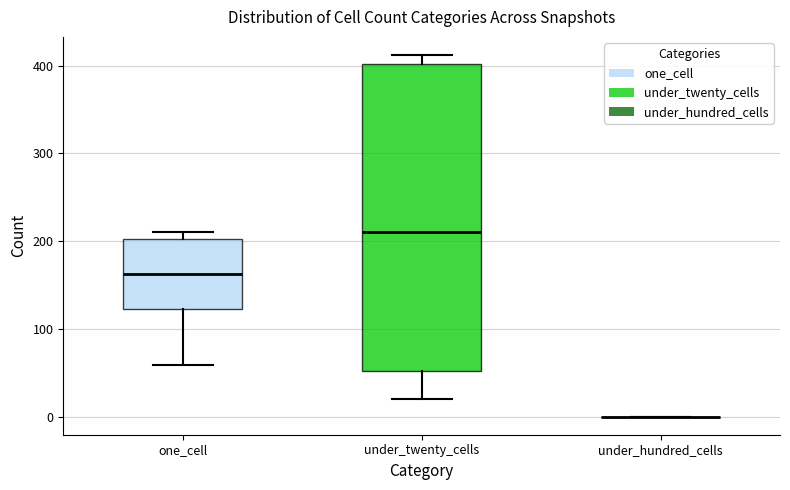

Which box is the tallest, from its lower edge to its upper edge?

under_twenty_cells